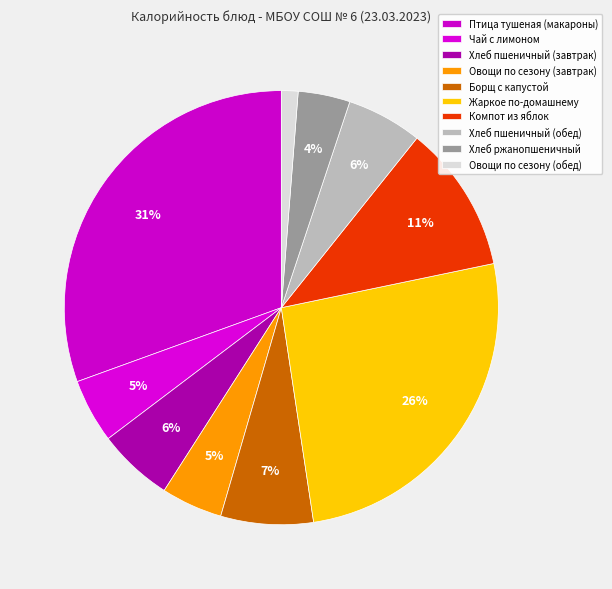

Combined, do Хлеб пшеничный (завтрак) and Хлеб пшеничный (обед) account for over 50%?

No